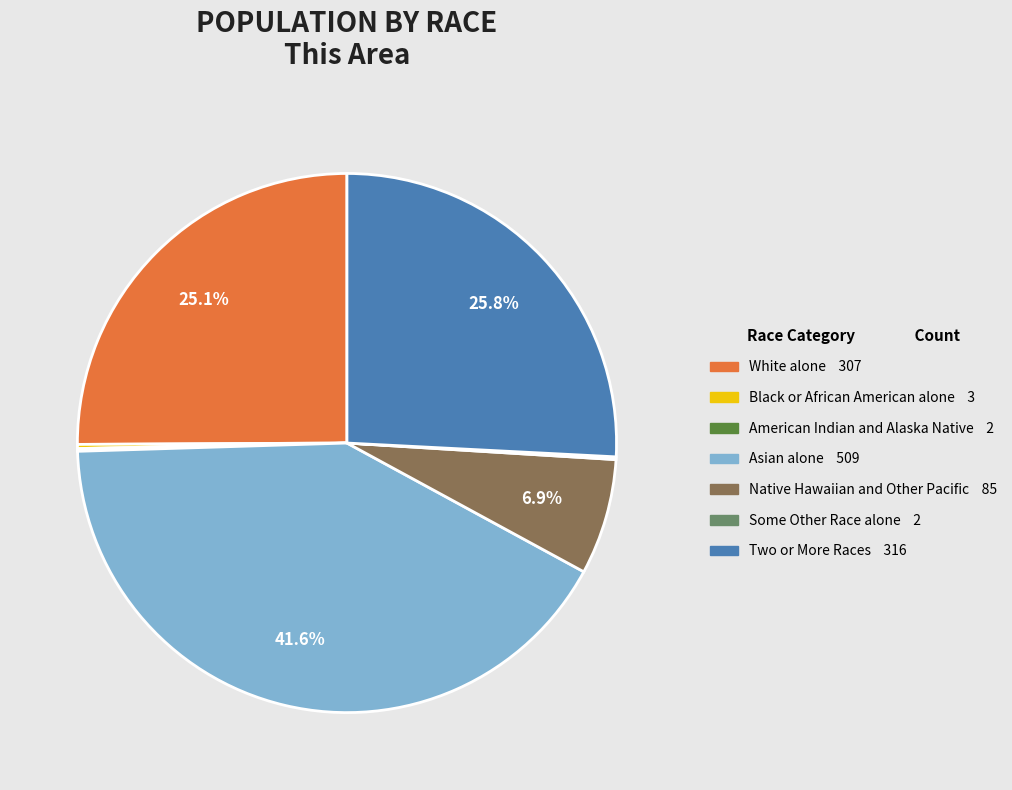

Does any single category account for the majority?

No